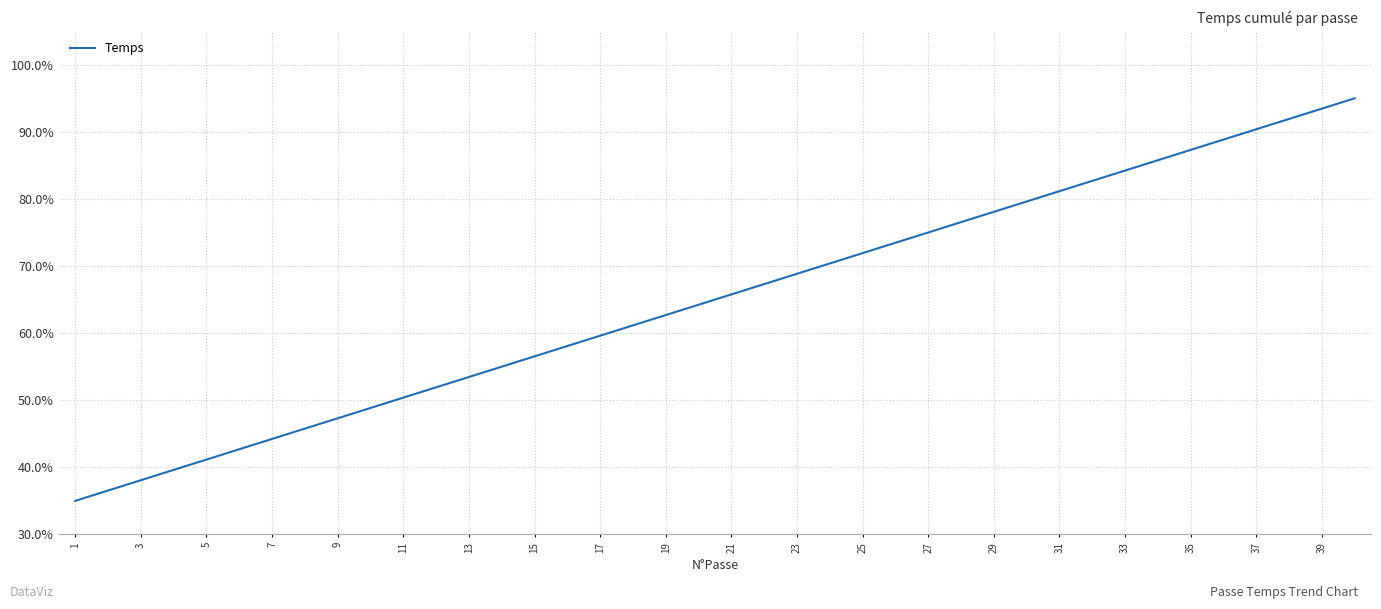

What is the difference between the maximum and minimum values?

60.0